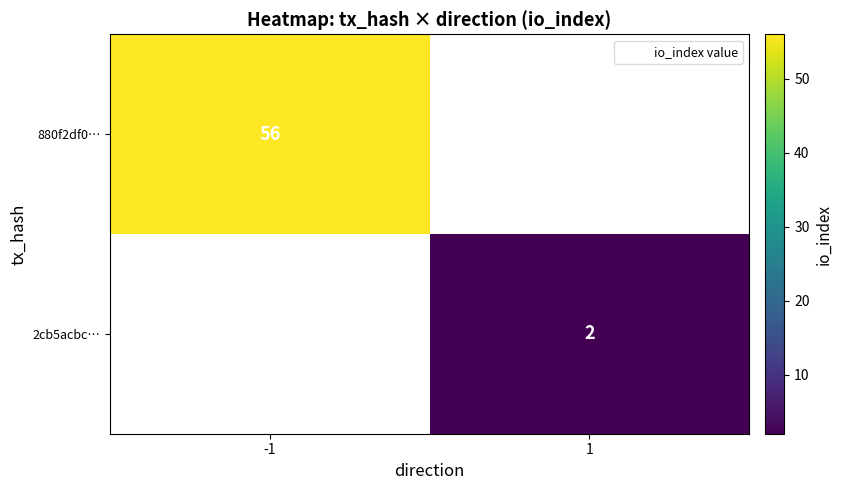

The 880f2df0… series shows 56 at -1. True or false?

True